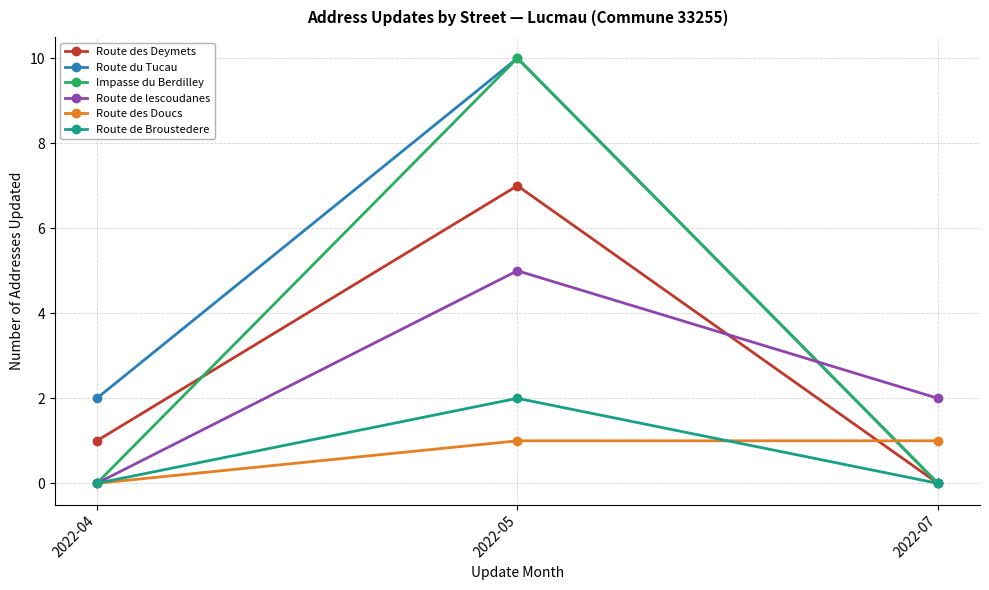

At which category is the sum across all series the highest?

2022-05